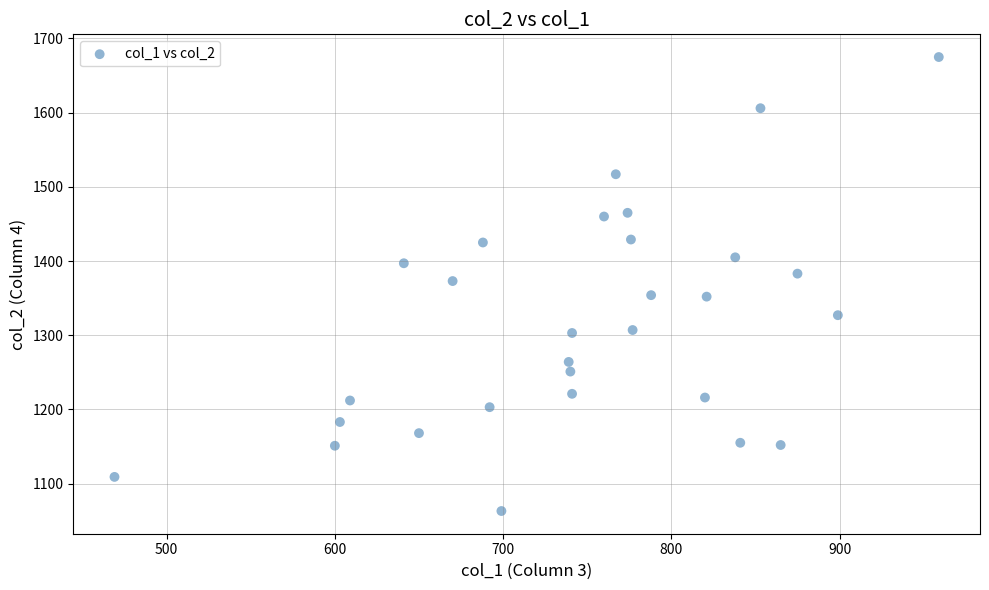

What is the range of X values (max minus min)?

490